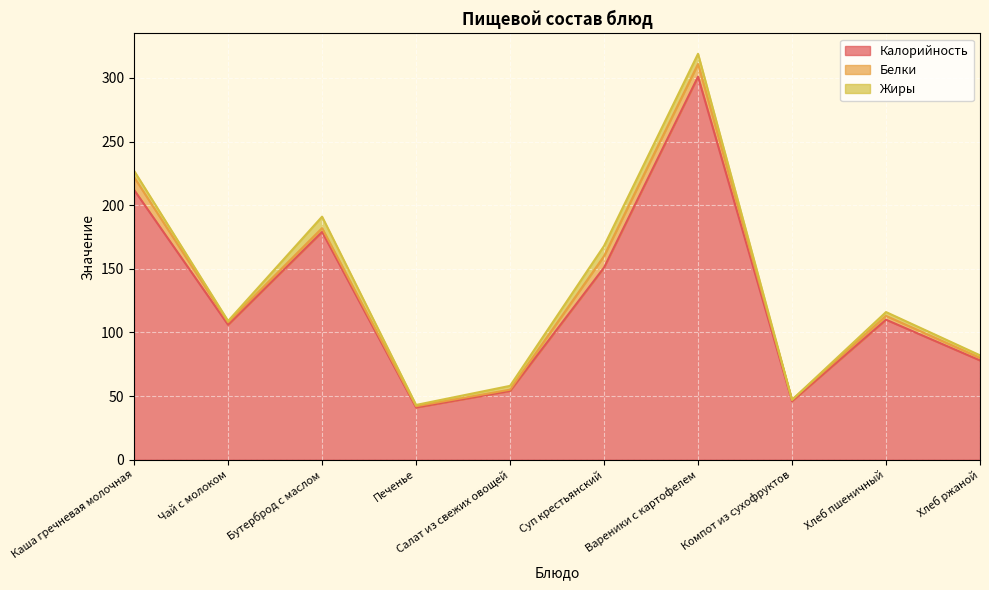

At which category does the chart reach its peak across all series?

Вареники с картофелем